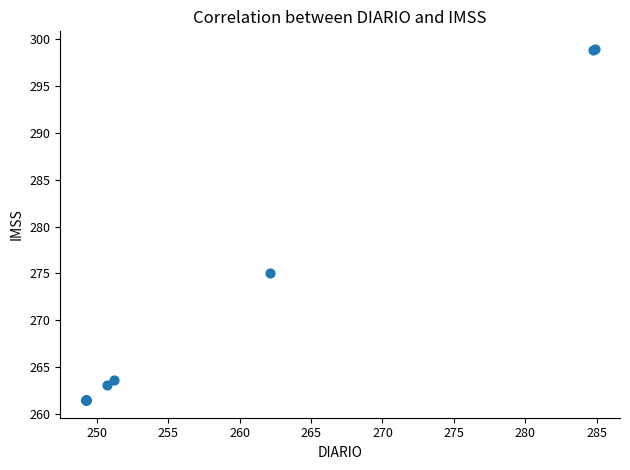

What Y value in the scatter plot is closest to 280?

275.1